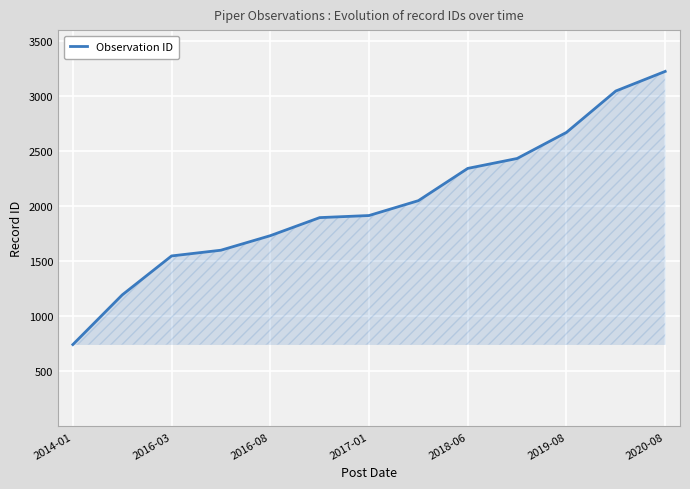

Does the chart display data point markers on the line(s)?

No